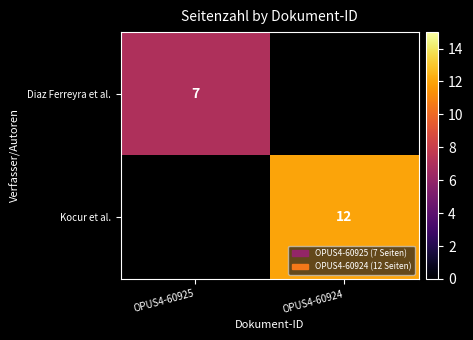

True or false: Diaz Ferreyra et al. has a value of 3 at OPUS4-60925.

False